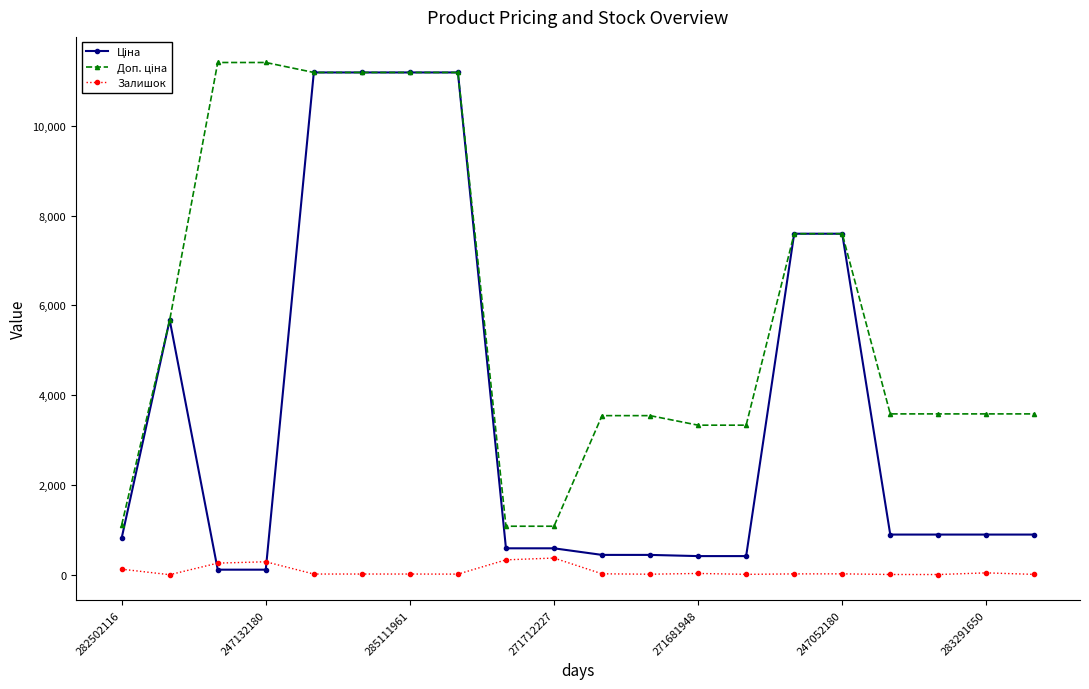

At how many categories does at least one series exceed 6193?

8